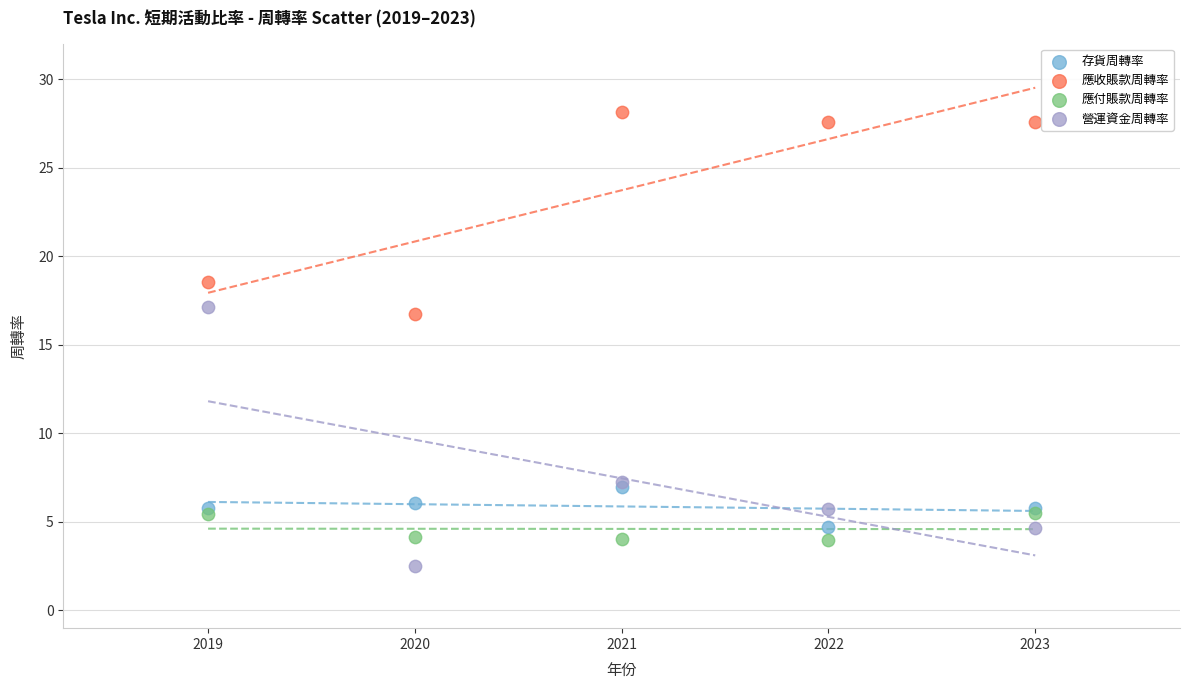

In the 應收賬款周轉率 series, what Y value is closest to 22?

18.6